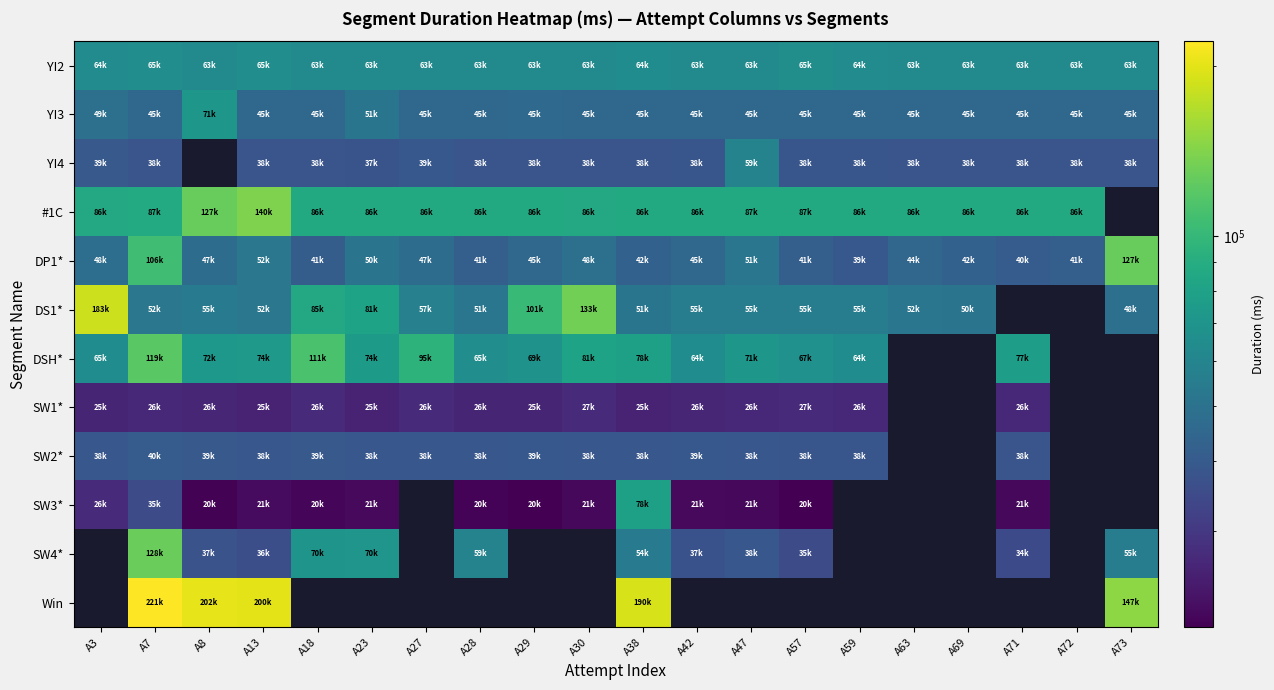

What is the sum of all YI3 values?

941455.0